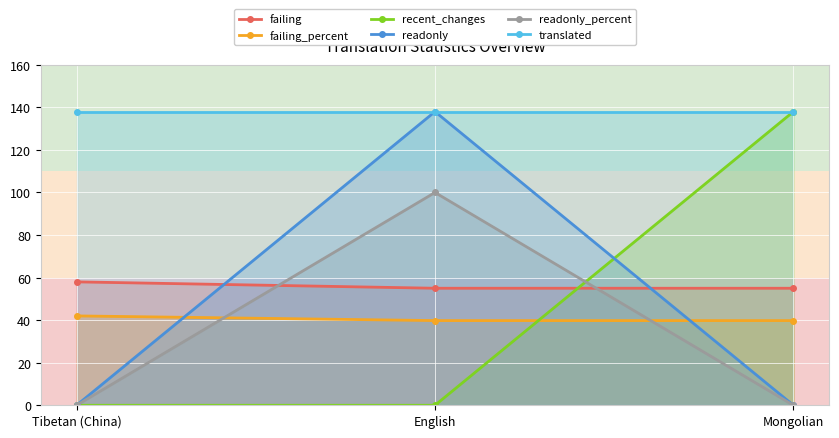

At which category is the sum across all series the highest?

English